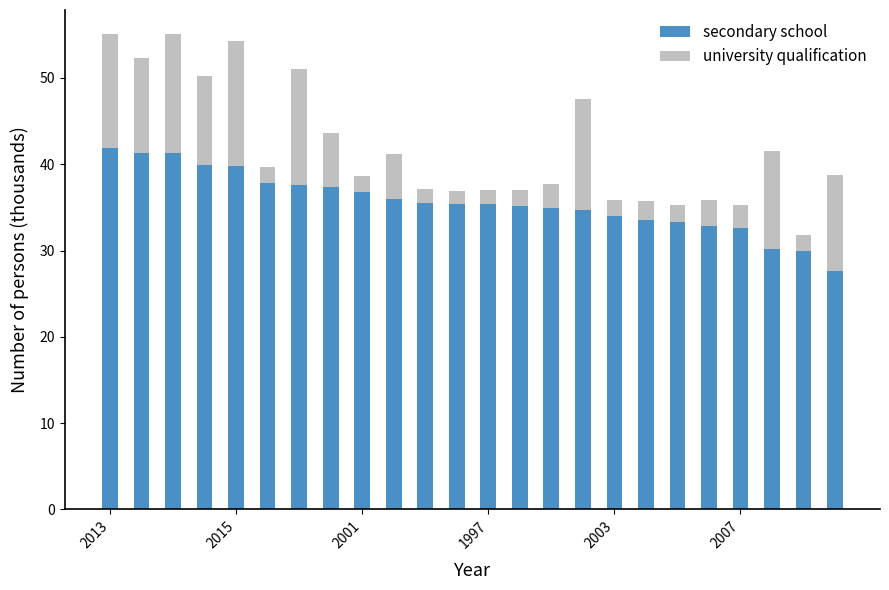

What is the difference between the maximum and minimum values in the secondary school series?

14.3